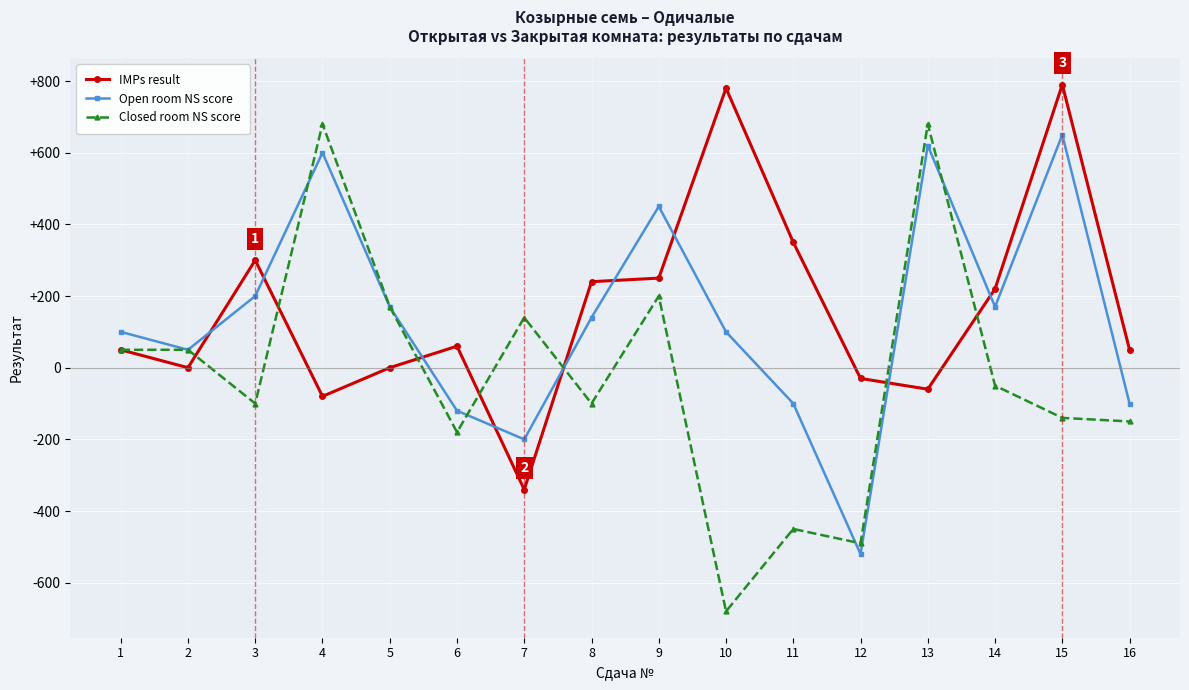

At 7, list the series in order from largest to smallest.

Closed room NS score, Open room NS score, IMPs result